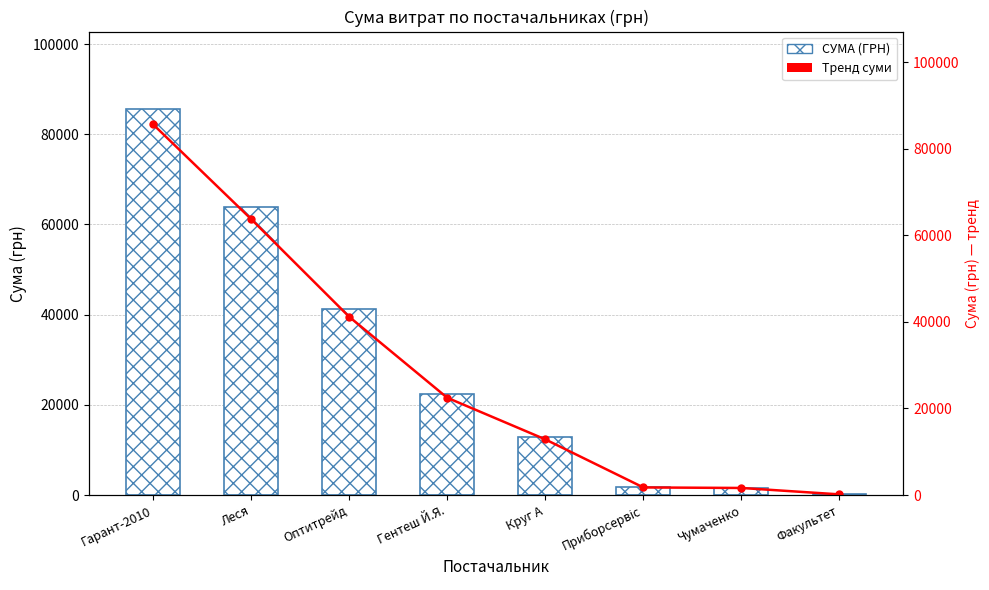

Where is СУМА (ГРН) nearest to the value 42904?

Оптитрейд